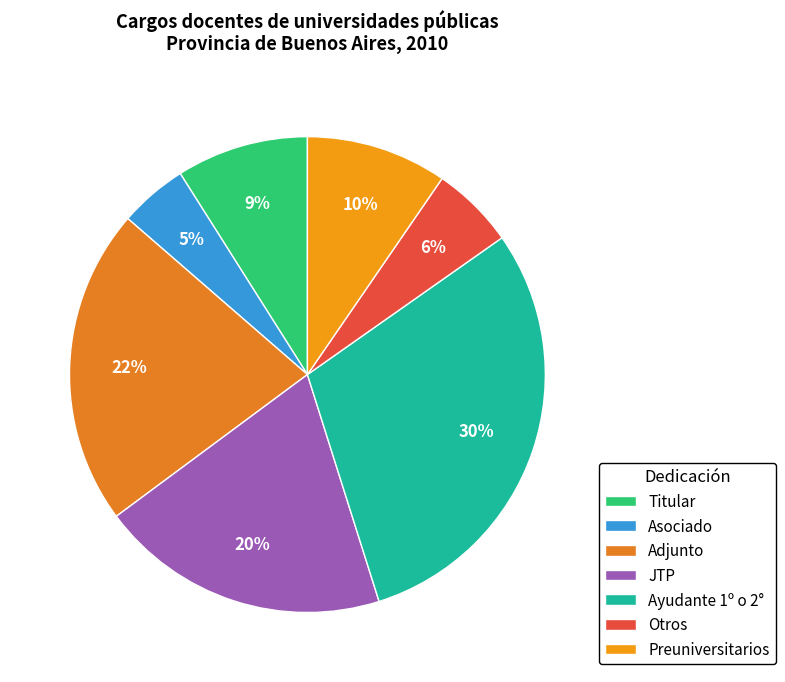

Which category has the smallest portion of the pie?

Asociado